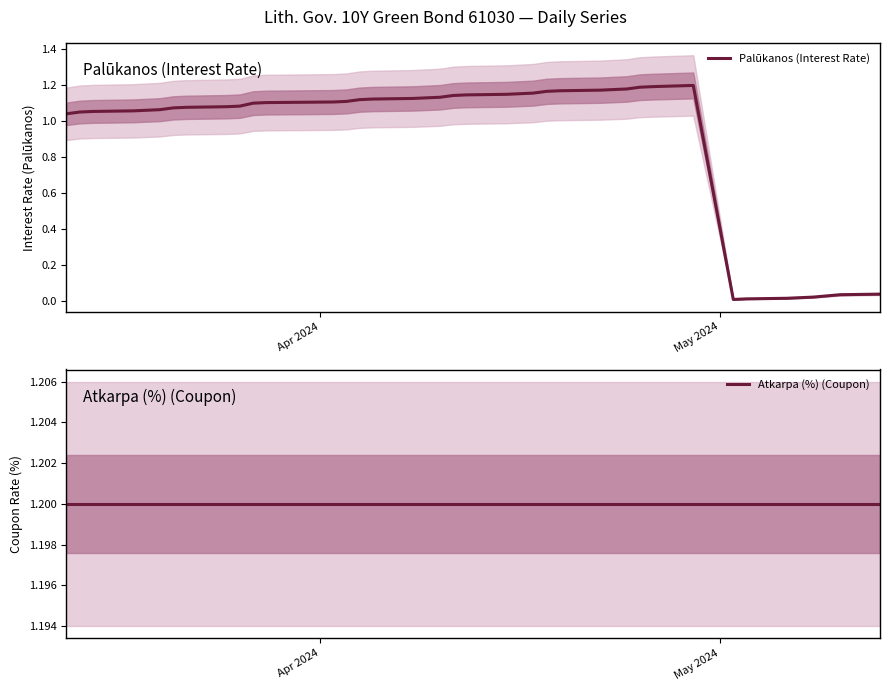

At how many categories does at least one series exceed 0?

39